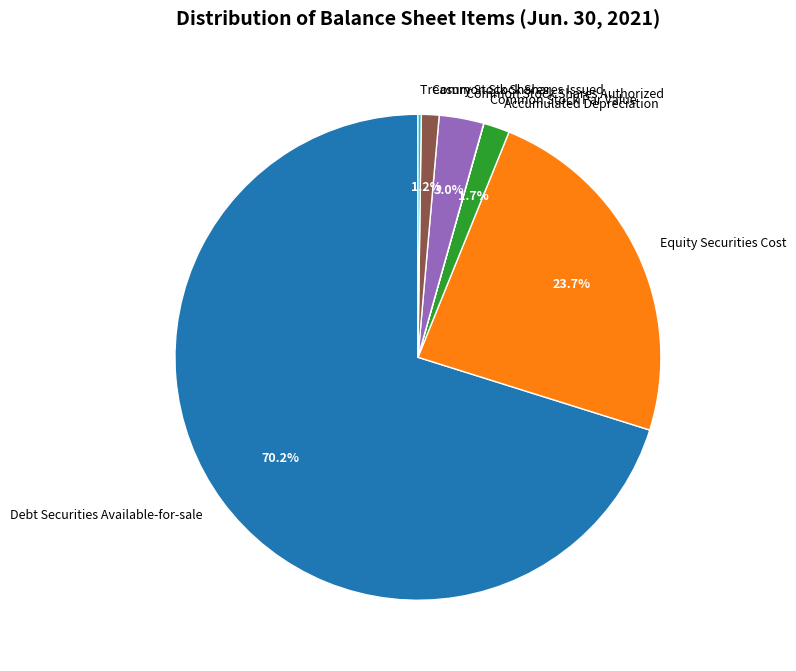

Approximately how many times larger is the value at Accumulated Depreciation compared to Equity Securities Cost?

0.1